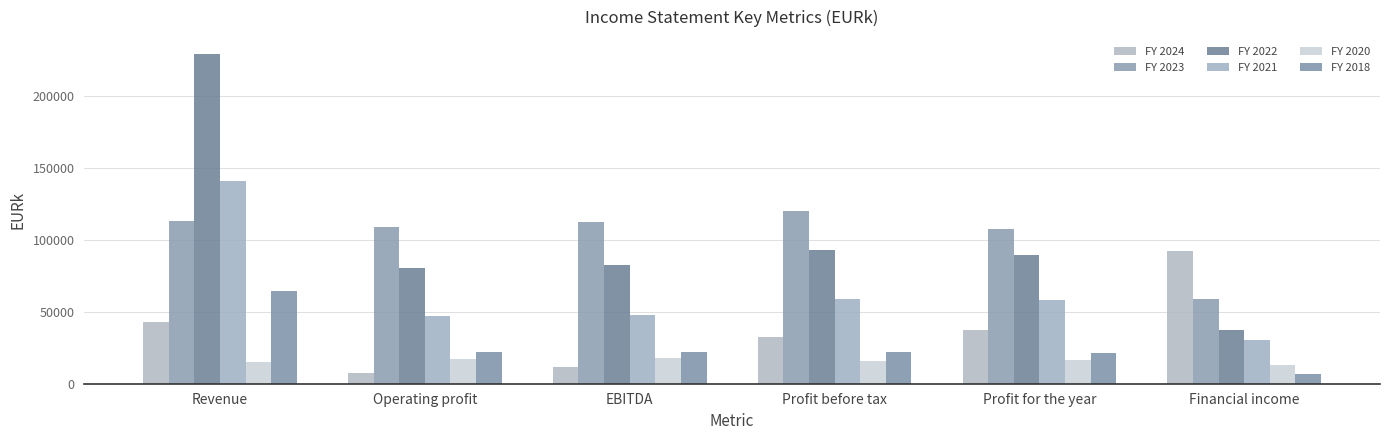

Is the value of FY 2020 at Profit for the year greater than the value of FY 2023 at Profit for the year?

No